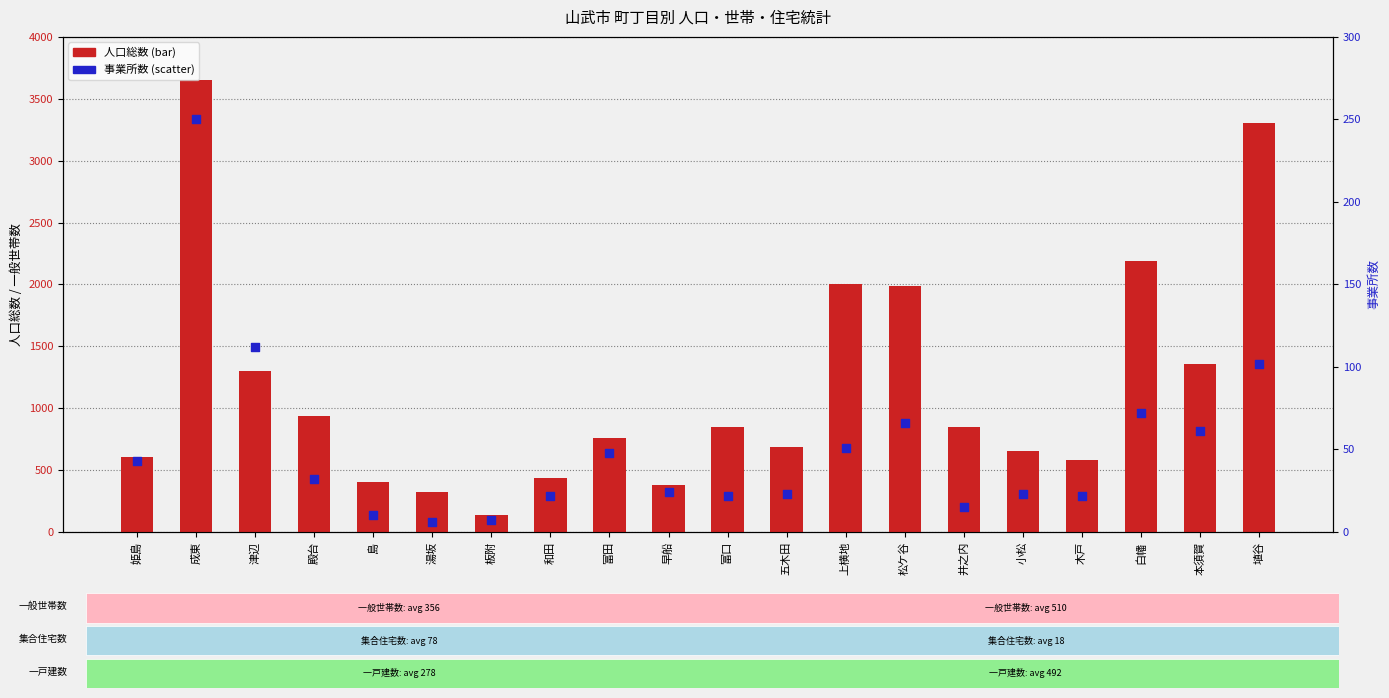

Which series has the widest spread of Y values?

人口総数